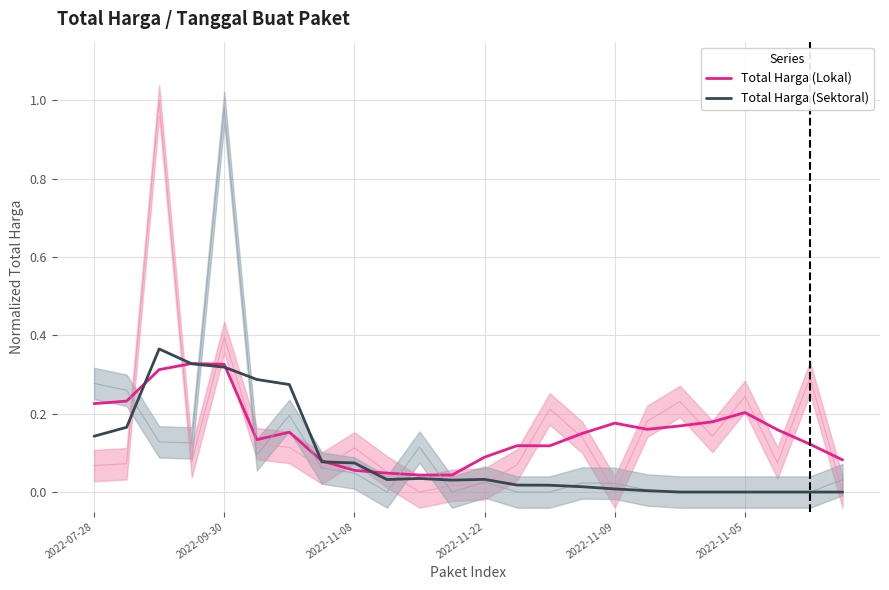

In Total Harga (Lokal), how many points are higher than both neighbors (excluding endpoints)?

5